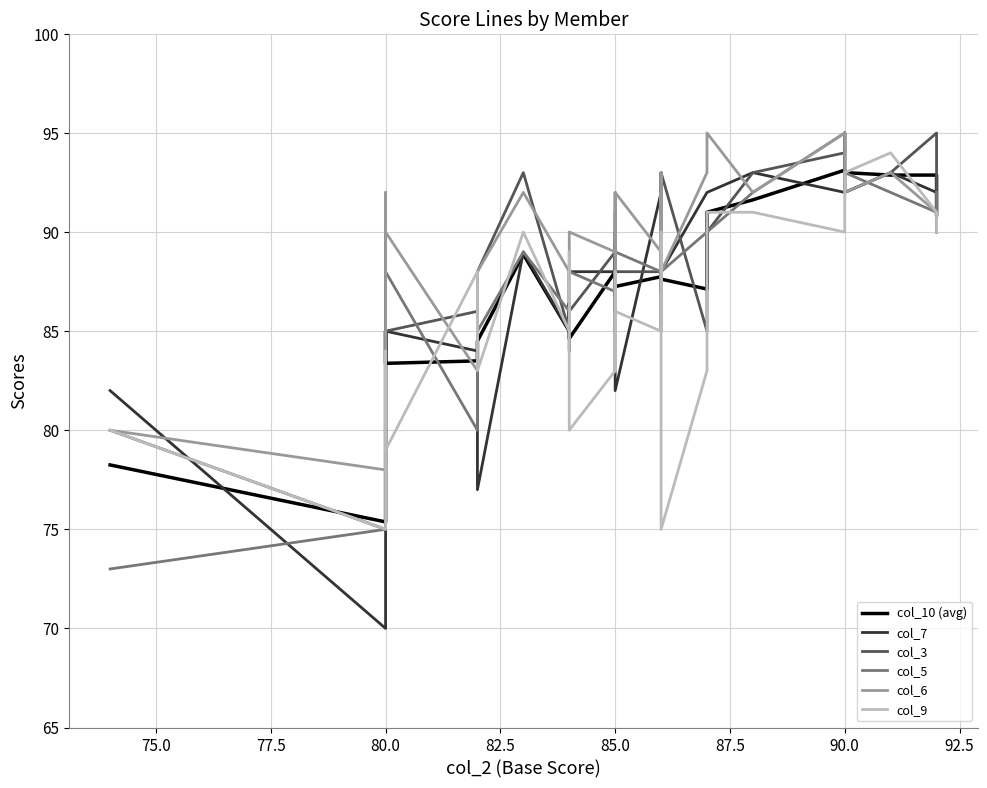

True or false: col_9 has more than 1 points higher than both neighbors.

True